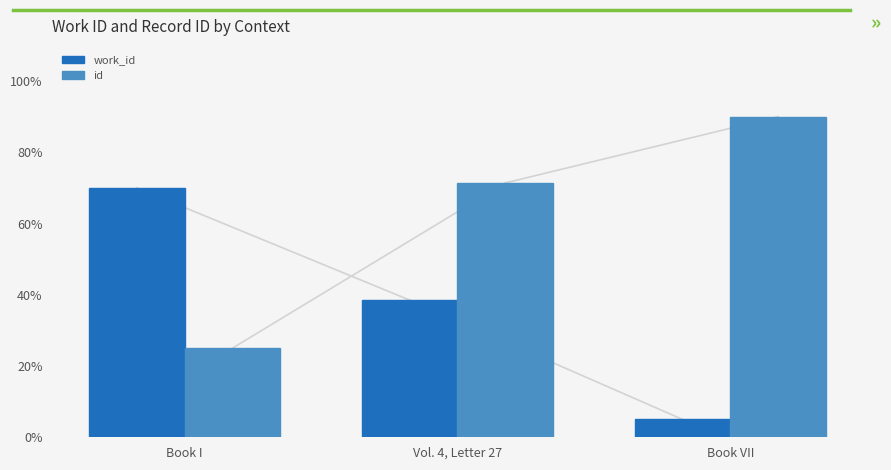

What is the value of the id bar at the 2nd from the left?

71.4